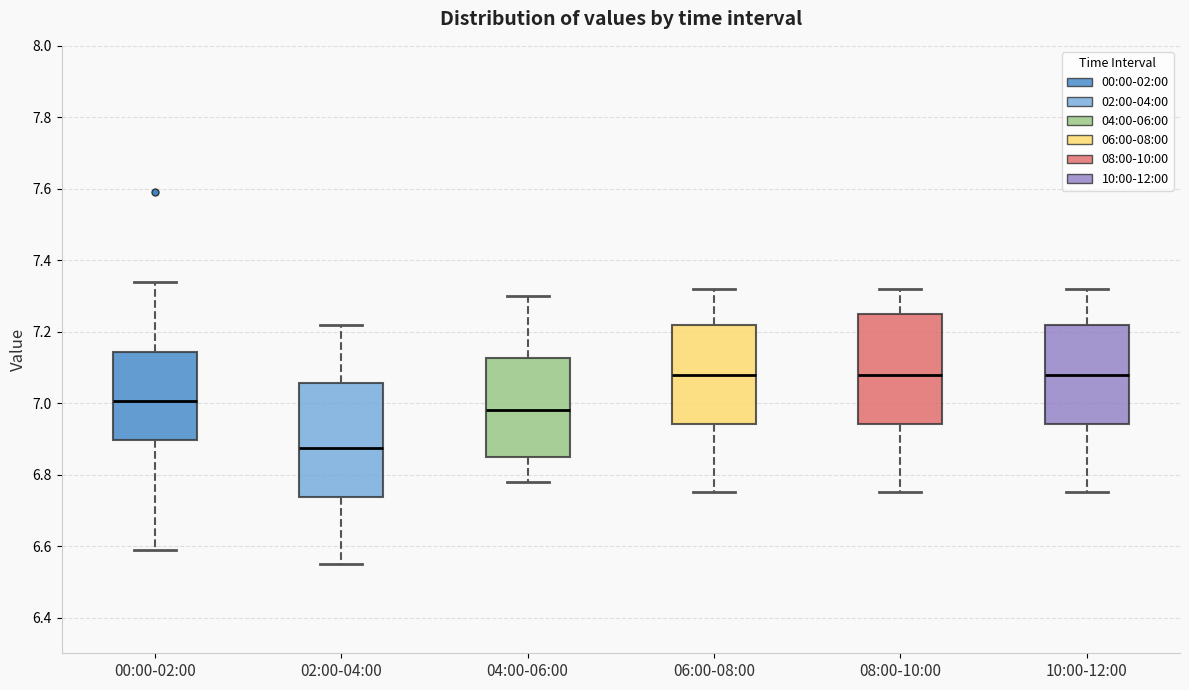

Reading left to right, transcribe this box plot: for each box, give where its median line is, the range the box spans, and where its two whiskers end, as read against the y-axis. The values are not printed on the chart, so give them approximately, as read against the axis.

00:00-02:00: median 7.00, box 6.90 to 7.14, whiskers 6.60 to 7.34
02:00-04:00: median 6.88, box 6.74 to 7.06, whiskers 6.56 to 7.22
04:00-06:00: median 6.98, box 6.86 to 7.12, whiskers 6.78 to 7.30
06:00-08:00: median 7.08, box 6.94 to 7.22, whiskers 6.76 to 7.32
08:00-10:00: median 7.08, box 6.94 to 7.26, whiskers 6.76 to 7.32
10:00-12:00: median 7.08, box 6.94 to 7.22, whiskers 6.76 to 7.32